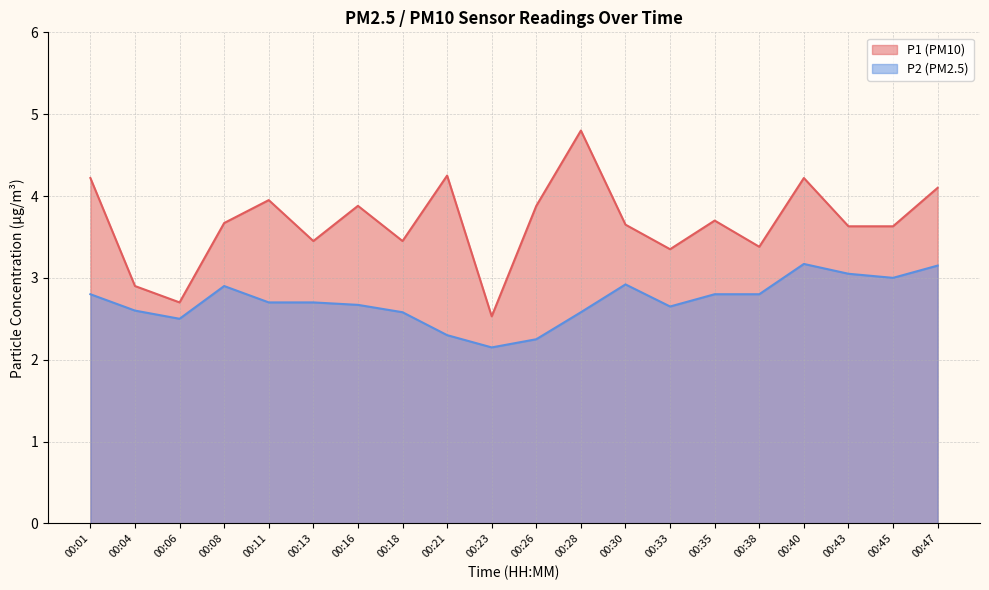

At which category is the sum across all series the highest?

00:40